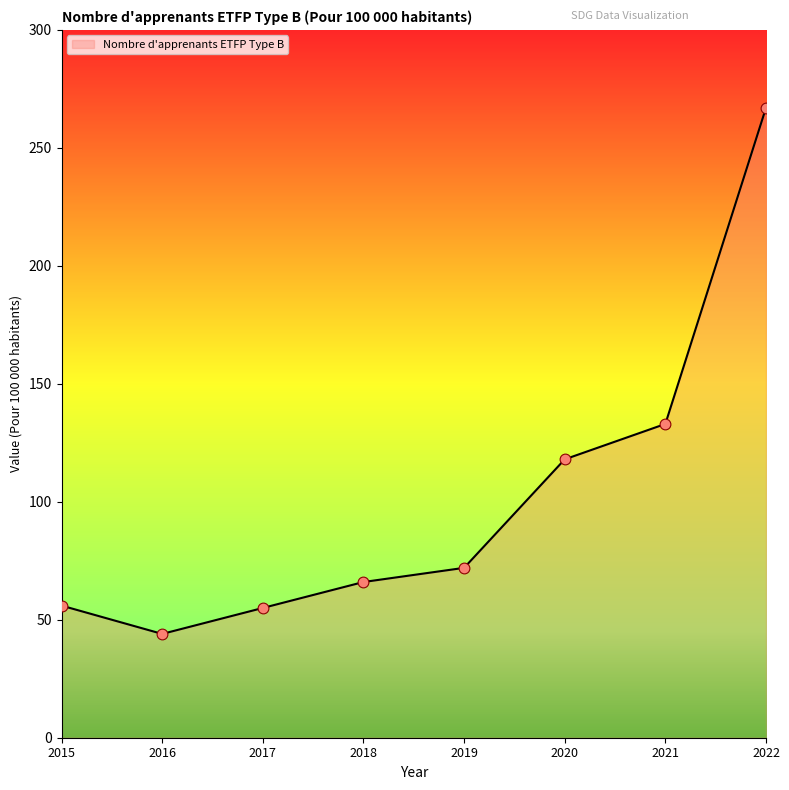

Between 2021 and 2016, which is larger?

2021